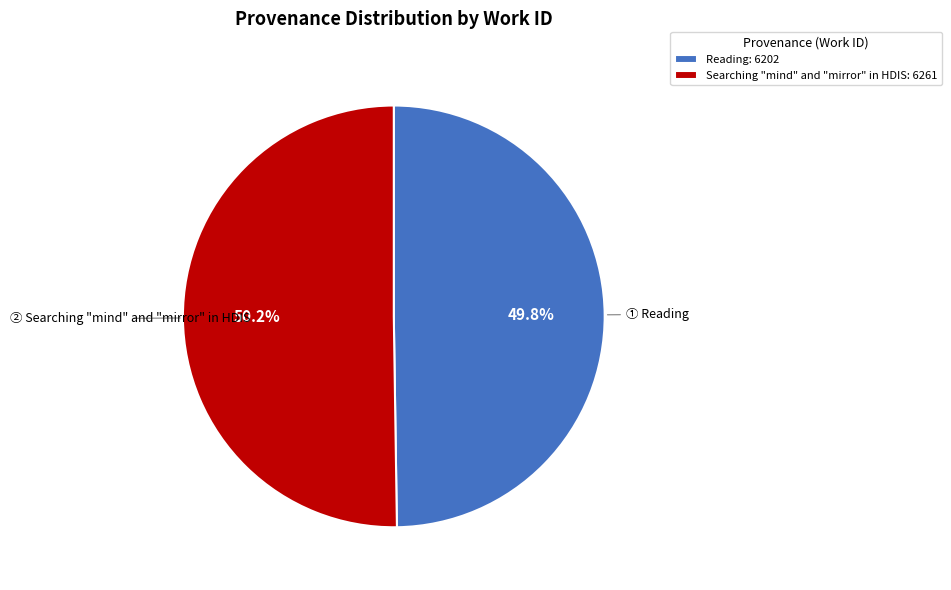

To the nearest percent, what is the combined percentage of Searching "mind" and "mirror" in HDIS and Reading?

100%